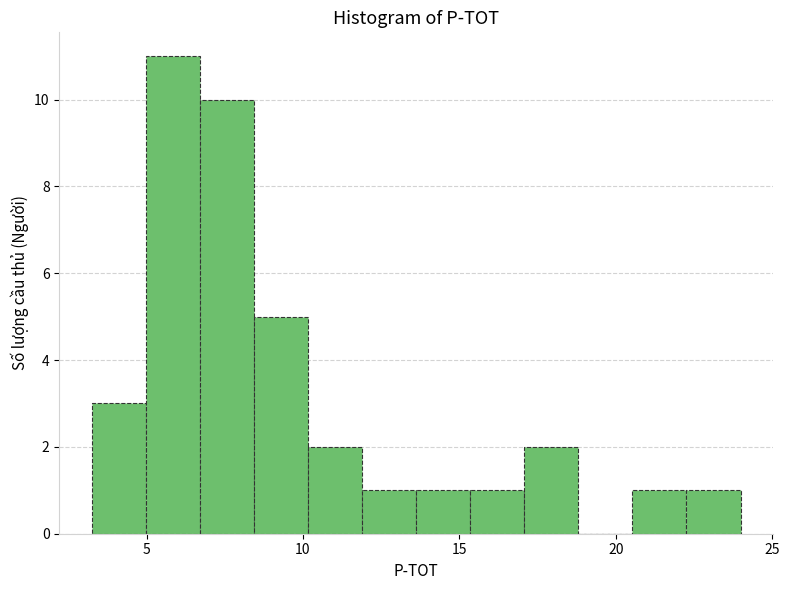

Around what value on the x-axis is the tallest bar? Give the approximate position of its centre, as read against the axis.

6.0